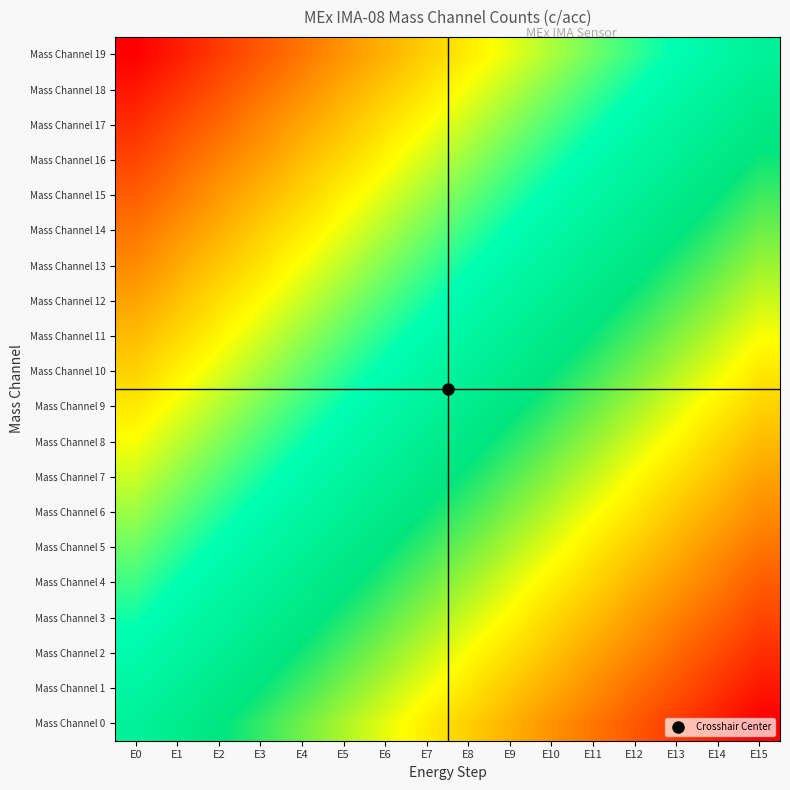

Reading left to right, transcribe all the data shown in this chart.

Mass Channel 0: E0=0.5	E1=0.5	E2=0.6	E3=0.6	E4=0.6	E5=0.7	E6=0.7	E7=0.7	E8=0.8	E9=0.8	E10=0.8	E11=0.9	E12=0.9	E13=0.9	E14=1.0	E15=1.0
Mass Channel 1: E0=0.5	E1=0.5	E2=0.5	E3=0.6	E4=0.6	E5=0.6	E6=0.7	E7=0.7	E8=0.7	E9=0.8	E10=0.8	E11=0.8	E12=0.9	E13=0.9	E14=0.9	E15=1.0
Mass Channel 2: E0=0.4	E1=0.5	E2=0.5	E3=0.5	E4=0.6	E5=0.6	E6=0.6	E7=0.7	E8=0.7	E9=0.7	E10=0.8	E11=0.8	E12=0.8	E13=0.9	E14=0.9	E15=0.9
Mass Channel 3: E0=0.4	E1=0.5	E2=0.5	E3=0.5	E4=0.6	E5=0.6	E6=0.6	E7=0.7	E8=0.7	E9=0.7	E10=0.8	E11=0.8	E12=0.8	E13=0.9	E14=0.9	E15=0.9
Mass Channel 4: E0=0.4	E1=0.4	E2=0.5	E3=0.5	E4=0.5	E5=0.6	E6=0.6	E7=0.6	E8=0.7	E9=0.7	E10=0.7	E11=0.8	E12=0.8	E13=0.8	E14=0.9	E15=0.9
Mass Channel 5: E0=0.4	E1=0.4	E2=0.4	E3=0.5	E4=0.5	E5=0.5	E6=0.6	E7=0.6	E8=0.6	E9=0.7	E10=0.7	E11=0.7	E12=0.8	E13=0.8	E14=0.8	E15=0.9
Mass Channel 6: E0=0.3	E1=0.4	E2=0.4	E3=0.4	E4=0.5	E5=0.5	E6=0.5	E7=0.6	E8=0.6	E9=0.6	E10=0.7	E11=0.7	E12=0.7	E13=0.8	E14=0.8	E15=0.8
Mass Channel 7: E0=0.3	E1=0.3	E2=0.4	E3=0.4	E4=0.4	E5=0.5	E6=0.5	E7=0.5	E8=0.6	E9=0.6	E10=0.6	E11=0.7	E12=0.7	E13=0.7	E14=0.8	E15=0.8
Mass Channel 8: E0=0.3	E1=0.3	E2=0.4	E3=0.4	E4=0.4	E5=0.5	E6=0.5	E7=0.5	E8=0.6	E9=0.6	E10=0.6	E11=0.7	E12=0.7	E13=0.7	E14=0.8	E15=0.8
Mass Channel 9: E0=0.3	E1=0.3	E2=0.3	E3=0.4	E4=0.4	E5=0.4	E6=0.5	E7=0.5	E8=0.5	E9=0.6	E10=0.6	E11=0.6	E12=0.7	E13=0.7	E14=0.7	E15=0.8
Mass Channel 10: E0=0.2	E1=0.3	E2=0.3	E3=0.3	E4=0.4	E5=0.4	E6=0.4	E7=0.5	E8=0.5	E9=0.5	E10=0.6	E11=0.6	E12=0.6	E13=0.7	E14=0.7	E15=0.7
Mass Channel 11: E0=0.2	E1=0.2	E2=0.3	E3=0.3	E4=0.3	E5=0.4	E6=0.4	E7=0.4	E8=0.5	E9=0.5	E10=0.5	E11=0.6	E12=0.6	E13=0.6	E14=0.7	E15=0.7
Mass Channel 12: E0=0.2	E1=0.2	E2=0.3	E3=0.3	E4=0.3	E5=0.4	E6=0.4	E7=0.4	E8=0.5	E9=0.5	E10=0.5	E11=0.6	E12=0.6	E13=0.6	E14=0.7	E15=0.7
Mass Channel 13: E0=0.2	E1=0.2	E2=0.2	E3=0.3	E4=0.3	E5=0.3	E6=0.4	E7=0.4	E8=0.4	E9=0.5	E10=0.5	E11=0.5	E12=0.6	E13=0.6	E14=0.6	E15=0.7
Mass Channel 14: E0=0.1	E1=0.2	E2=0.2	E3=0.2	E4=0.3	E5=0.3	E6=0.3	E7=0.4	E8=0.4	E9=0.4	E10=0.5	E11=0.5	E12=0.5	E13=0.6	E14=0.6	E15=0.6
Mass Channel 15: E0=0.1	E1=0.1	E2=0.2	E3=0.2	E4=0.2	E5=0.3	E6=0.3	E7=0.3	E8=0.4	E9=0.4	E10=0.4	E11=0.5	E12=0.5	E13=0.5	E14=0.6	E15=0.6
Mass Channel 16: E0=0.1	E1=0.1	E2=0.1	E3=0.2	E4=0.2	E5=0.2	E6=0.3	E7=0.3	E8=0.3	E9=0.4	E10=0.4	E11=0.4	E12=0.5	E13=0.5	E14=0.5	E15=0.6
Mass Channel 17: E0=0.1	E1=0.1	E2=0.1	E3=0.2	E4=0.2	E5=0.2	E6=0.3	E7=0.3	E8=0.3	E9=0.4	E10=0.4	E11=0.4	E12=0.5	E13=0.5	E14=0.5	E15=0.6
Mass Channel 18: E0=0.0	E1=0.1	E2=0.1	E3=0.1	E4=0.2	E5=0.2	E6=0.2	E7=0.3	E8=0.3	E9=0.3	E10=0.4	E11=0.4	E12=0.4	E13=0.5	E14=0.5	E15=0.5
Mass Channel 19: E0=0.0	E1=0.0	E2=0.1	E3=0.1	E4=0.1	E5=0.2	E6=0.2	E7=0.2	E8=0.3	E9=0.3	E10=0.3	E11=0.4	E12=0.4	E13=0.4	E14=0.5	E15=0.5